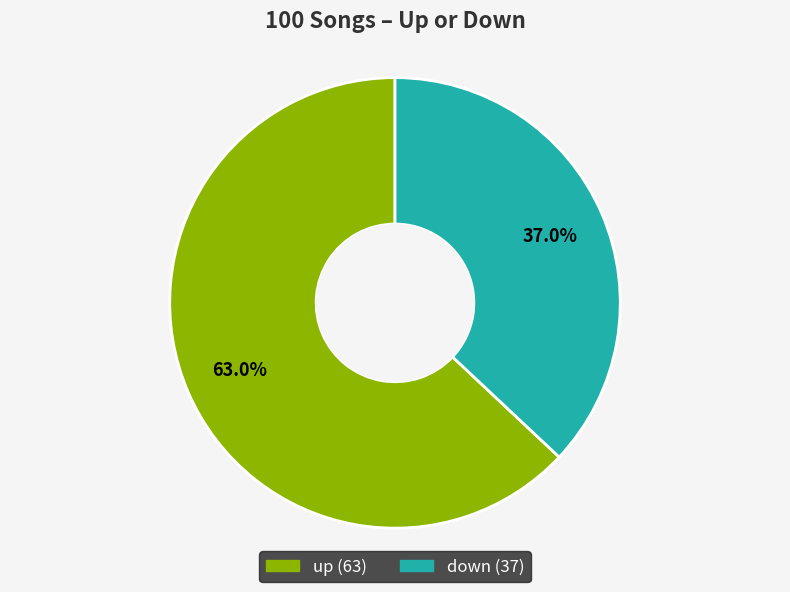

The down slice represents 31% of the pie. True or false?

False